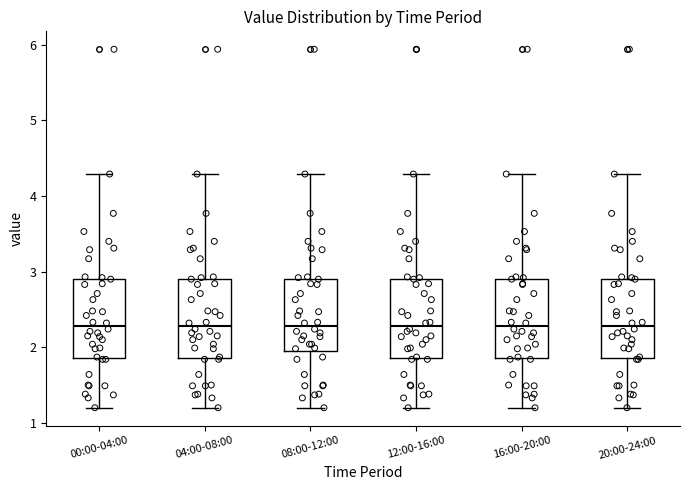

Reading left to right, read every box against the y-axis: the position of its median line, the range the box covers, and the ends of its whiskers. The values are not printed on the chart, so give them approximately, as read against the axis.

00:00-04:00: median 2.3, box 1.9 to 2.9, whiskers 1.2 to 4.3
04:00-08:00: median 2.3, box 1.9 to 2.9, whiskers 1.2 to 4.3
08:00-12:00: median 2.3, box 2.0 to 2.9, whiskers 1.2 to 4.3
12:00-16:00: median 2.3, box 1.9 to 2.9, whiskers 1.2 to 4.3
16:00-20:00: median 2.3, box 1.9 to 2.9, whiskers 1.2 to 4.3
20:00-24:00: median 2.3, box 1.9 to 2.9, whiskers 1.2 to 4.3